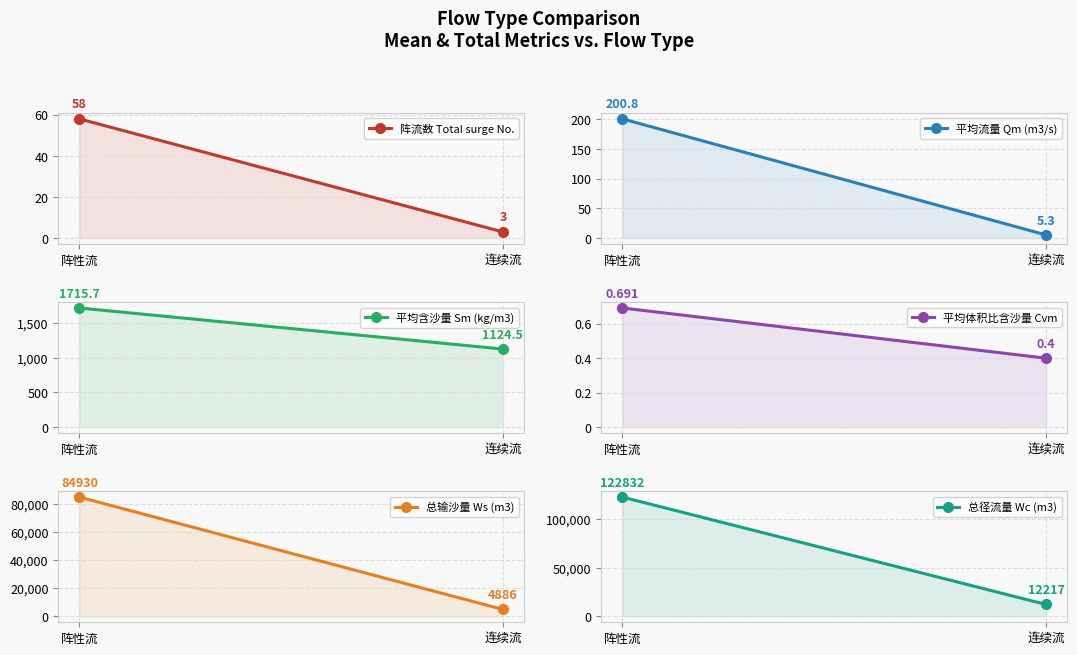

The 阵流数 Total surge No. series shows 5.2 at 连续流. True or false?

False